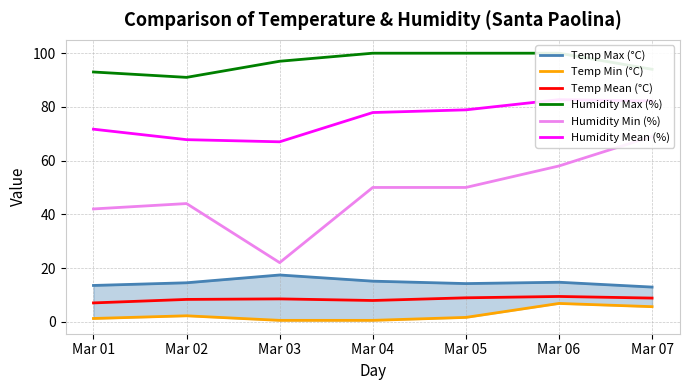

What is the difference between the Humidity Min (%) values at Mar 05 and Mar 07?

19.0